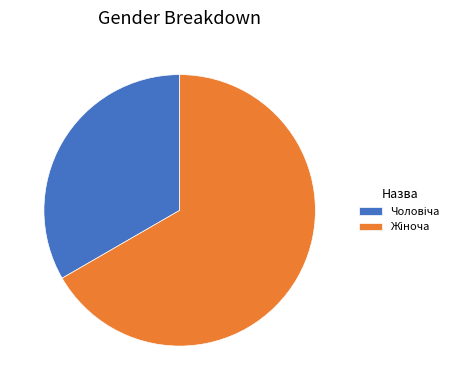

Is there a majority slice in this chart?

Yes